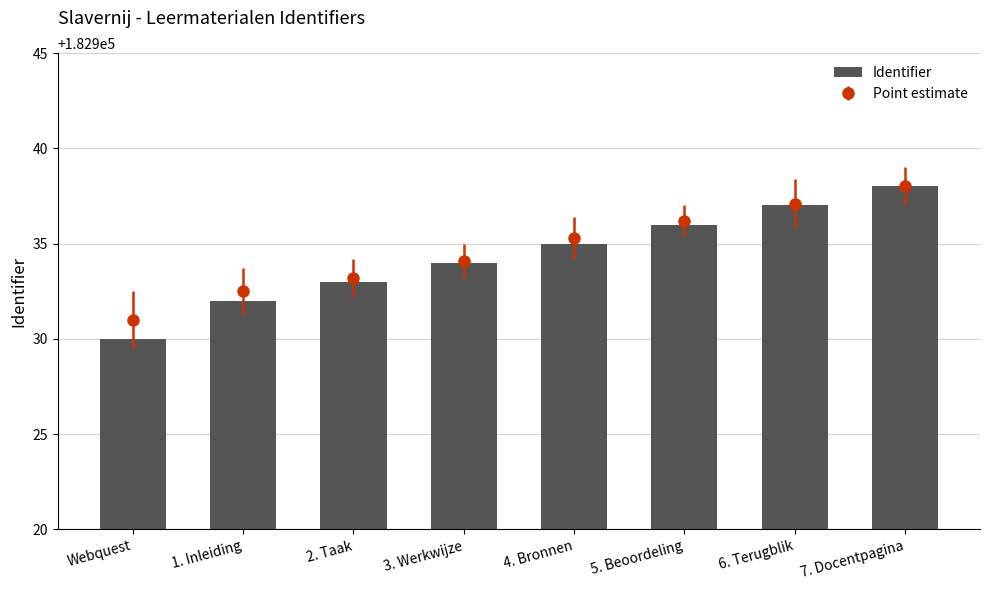

Is it true that the value at 2. Taak is 182933?

True